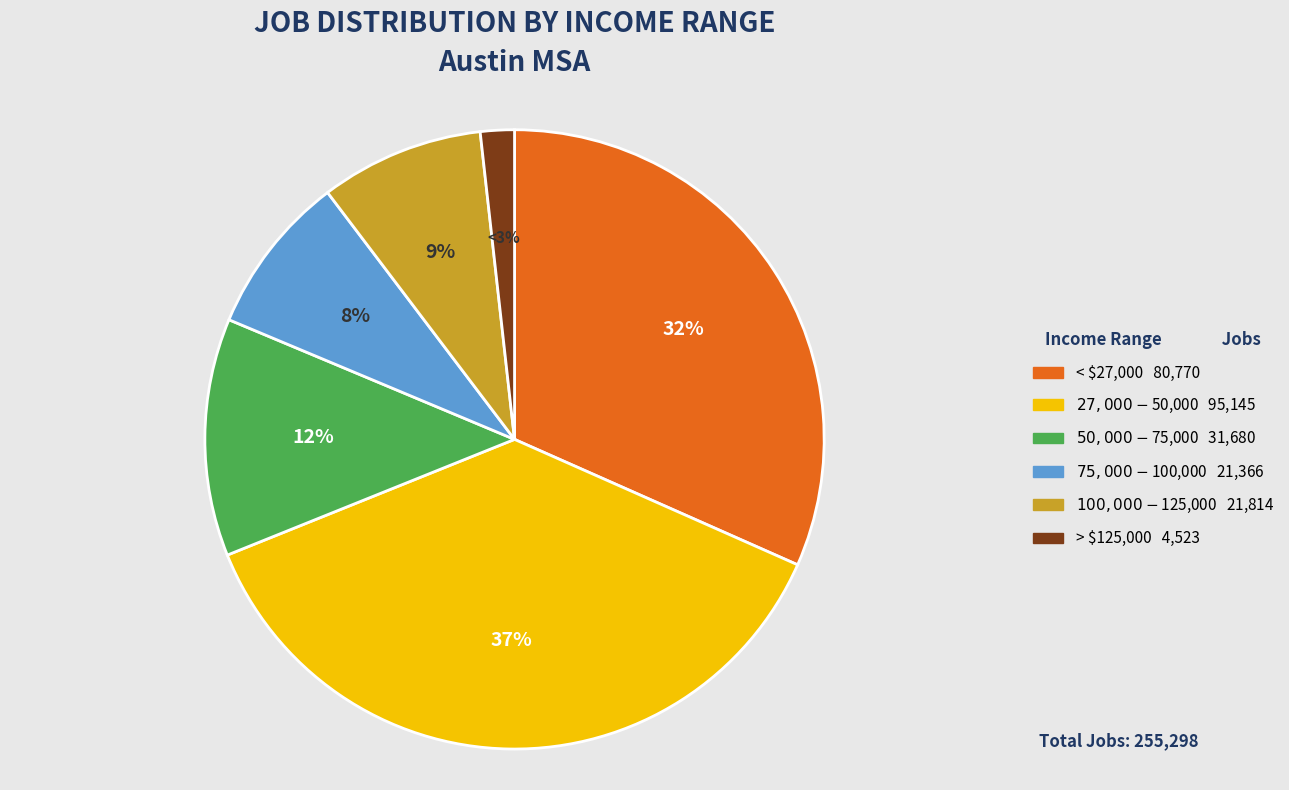

To the nearest percent, what portion does > $125,000 represent?

2%